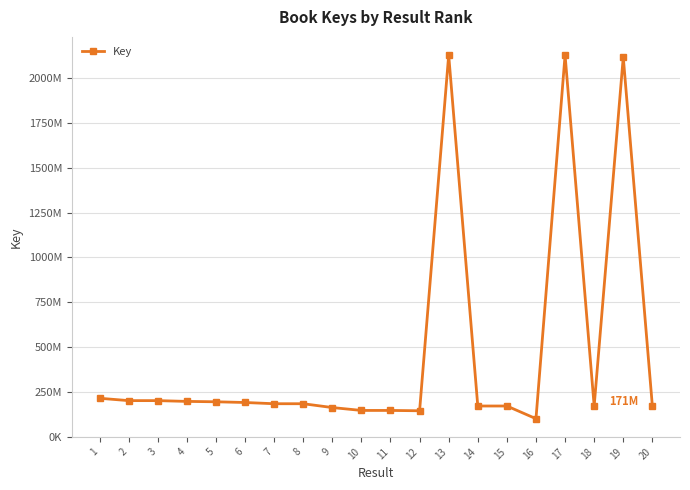

Does the chart have visible grid lines?

Yes